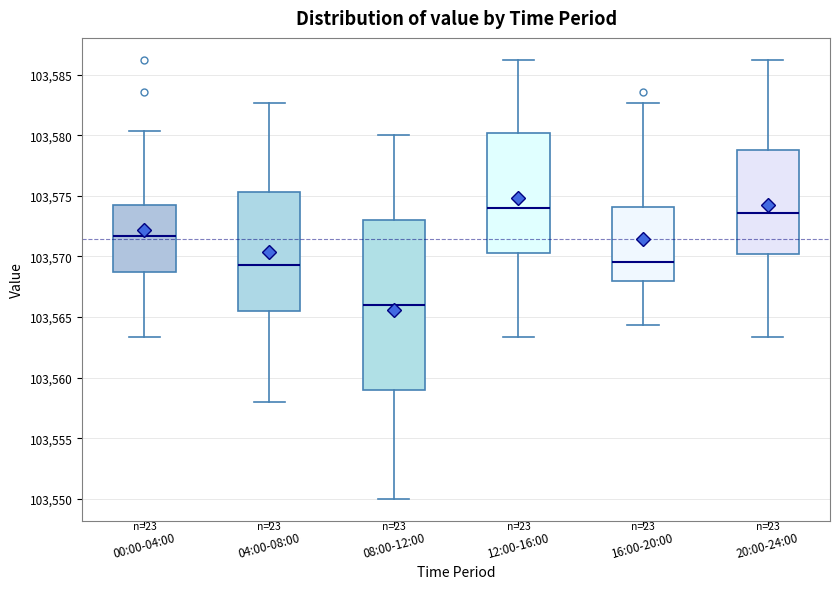

Comparing the boxes themselves (not the whiskers), which one is the tallest?

08:00-12:00